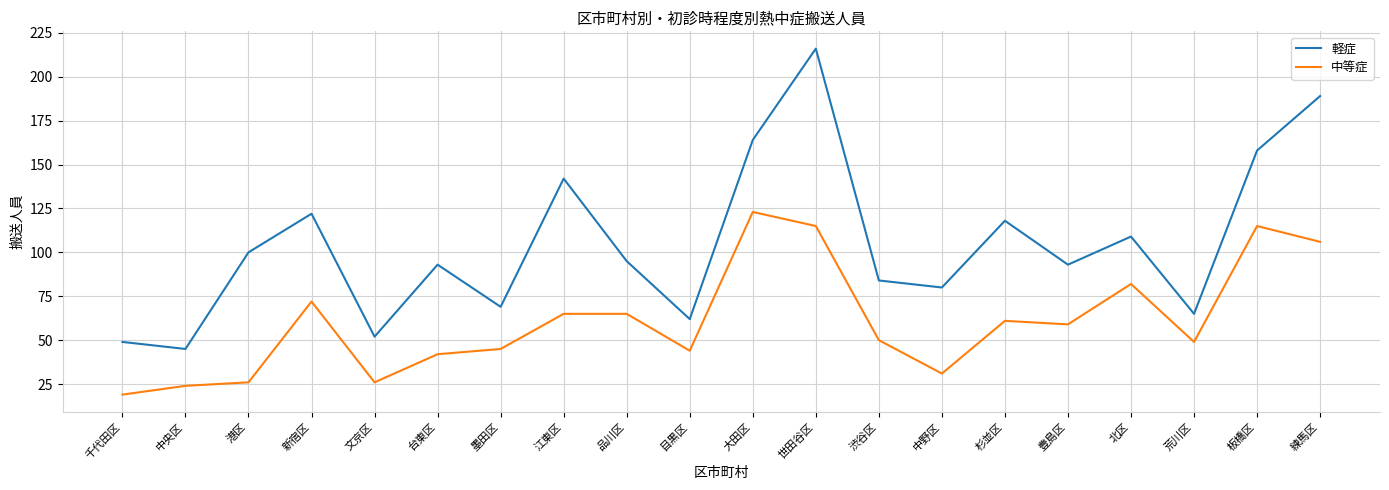

Is the value of 中等症 at 荒川区 greater than the value of 軽症 at 品川区?

No